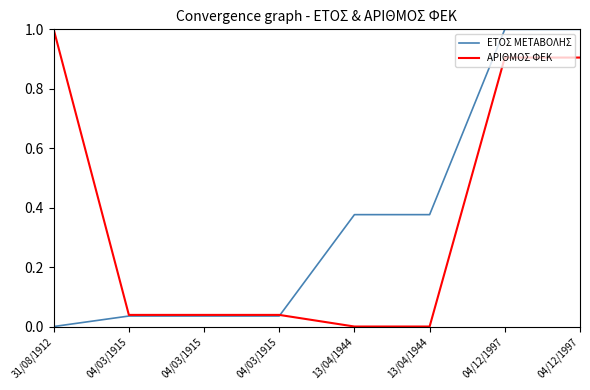

What is the total value across all series at 04/03/1915?

0.1